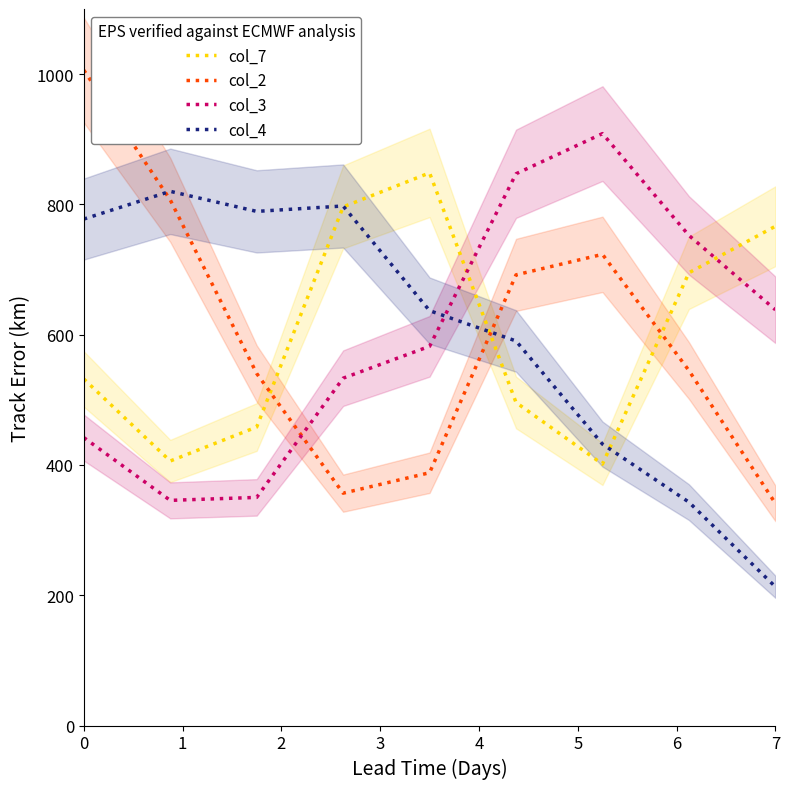

Rank the series at 0 from highest to lowest value.

col_2, col_4, col_7, col_3